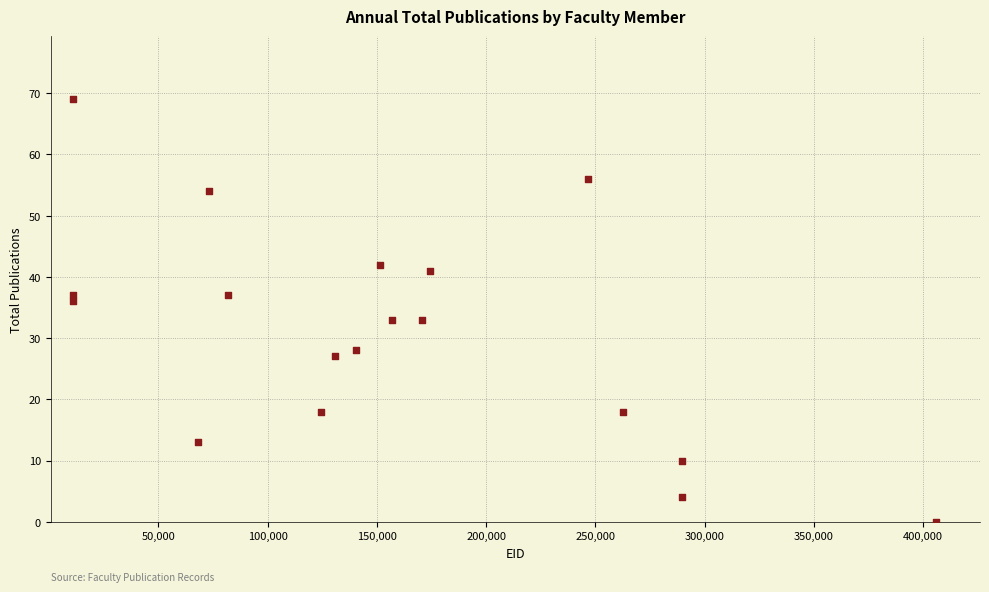

What is the range of Y values (max minus min)?

69